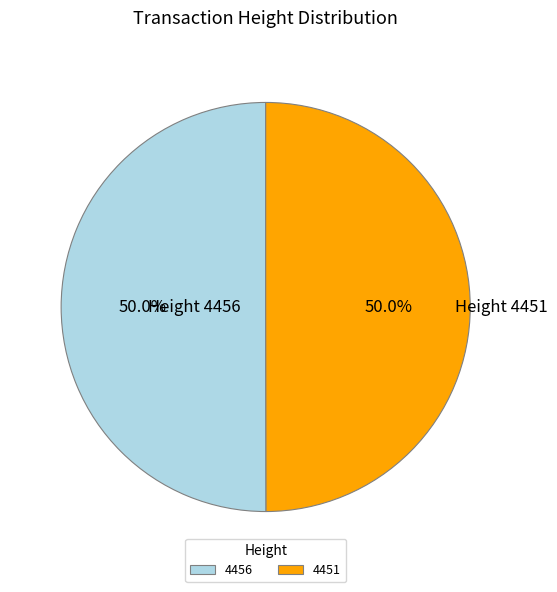

True or false: 4456 accounts for 50% of the total.

True